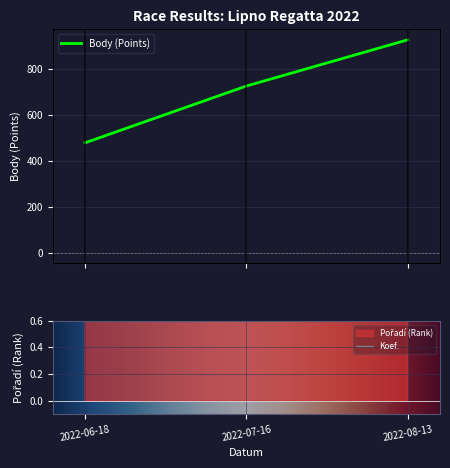

True or false: Body has a value of 925 at 2022-08-13.

True